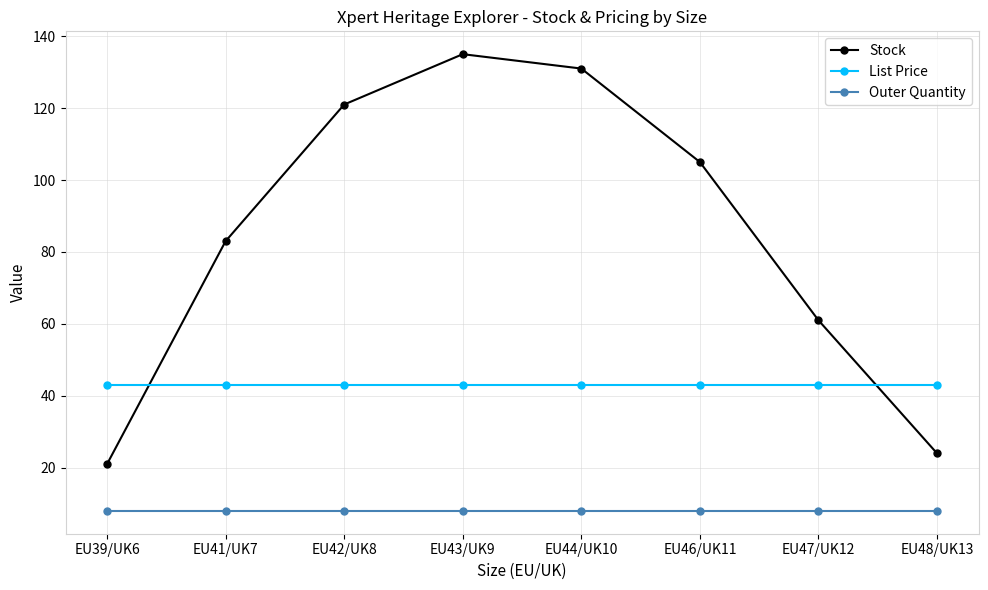

What is the sum of all Outer Quantity values?

64.0